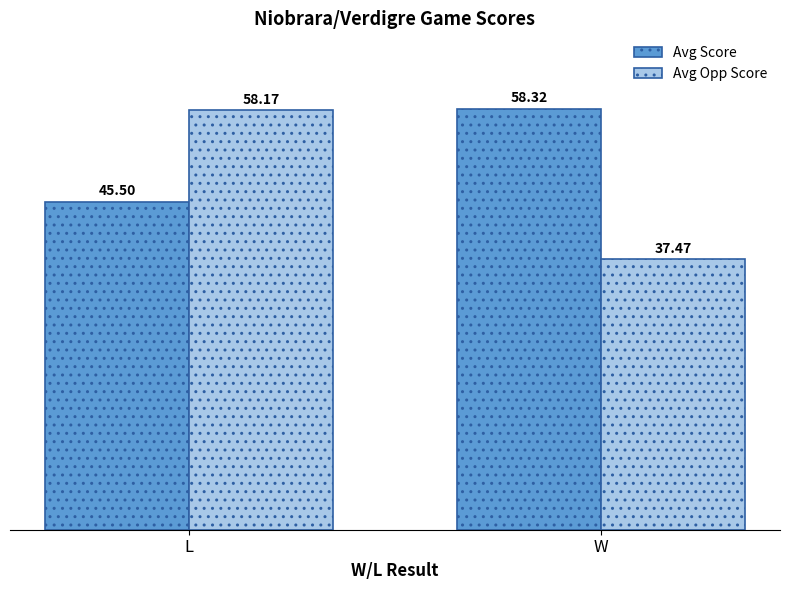

What is the label of the 1st bar from the right?

W